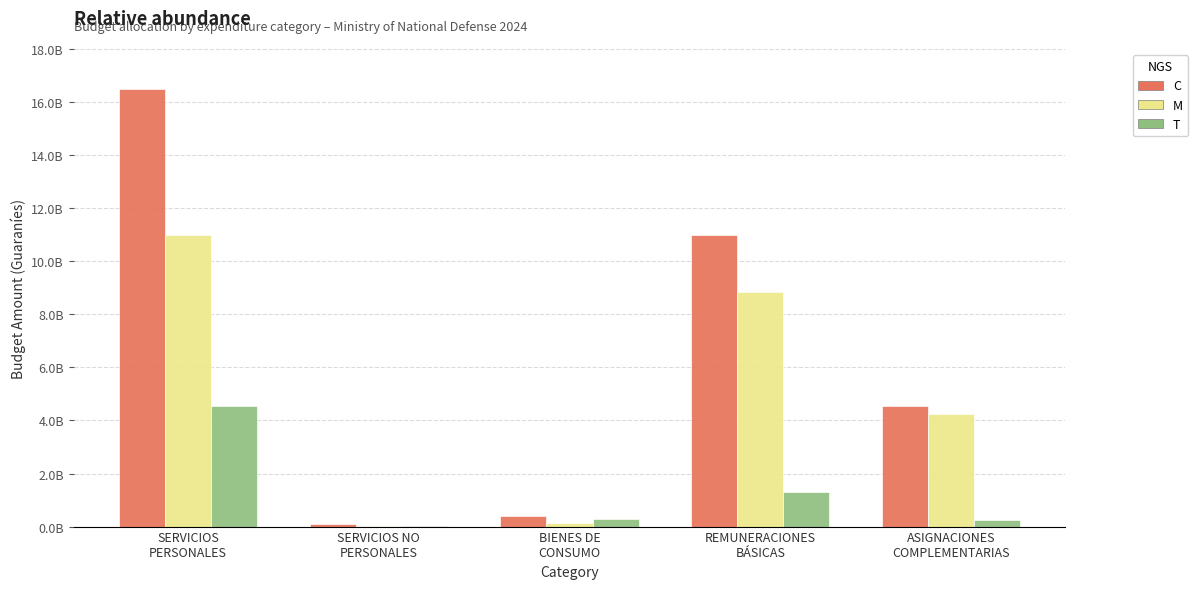

What are all the series names shown in the legend?

C, M, T